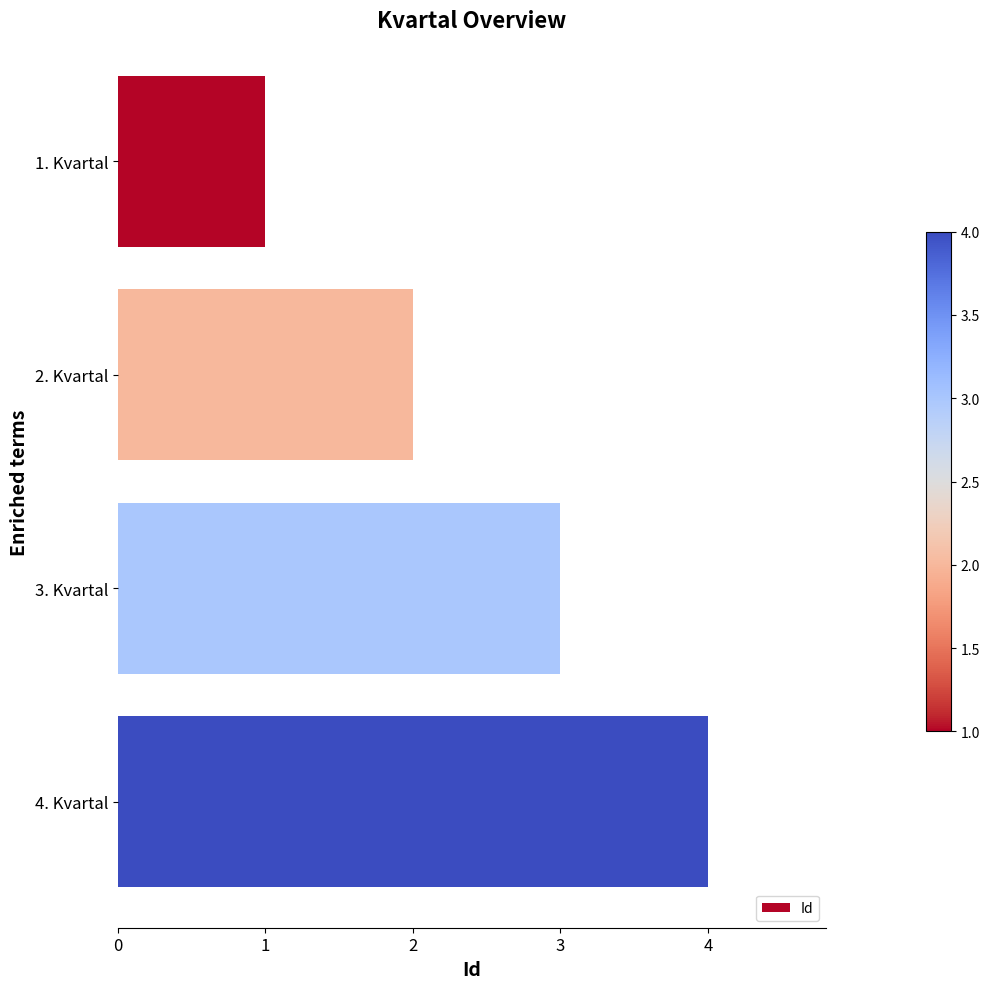

How many values are below 3?

2